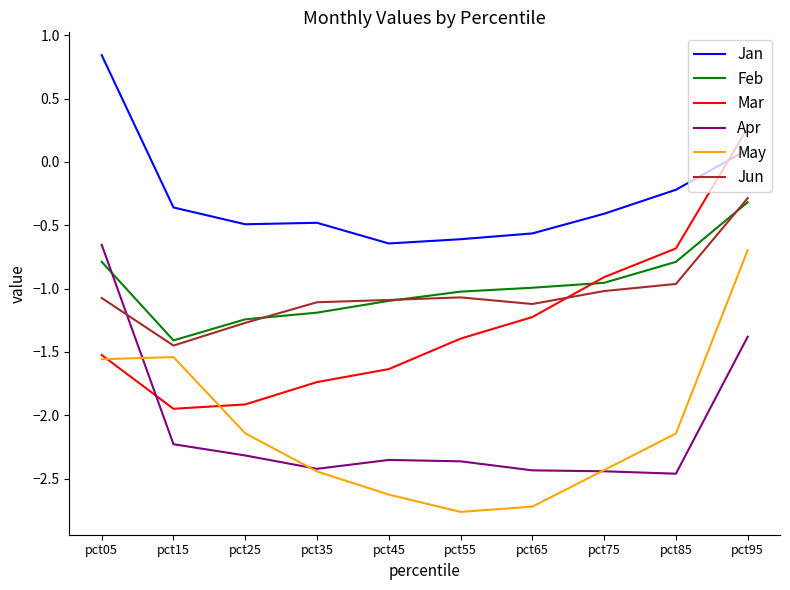

At which label does Jun reach its peak?

pct95